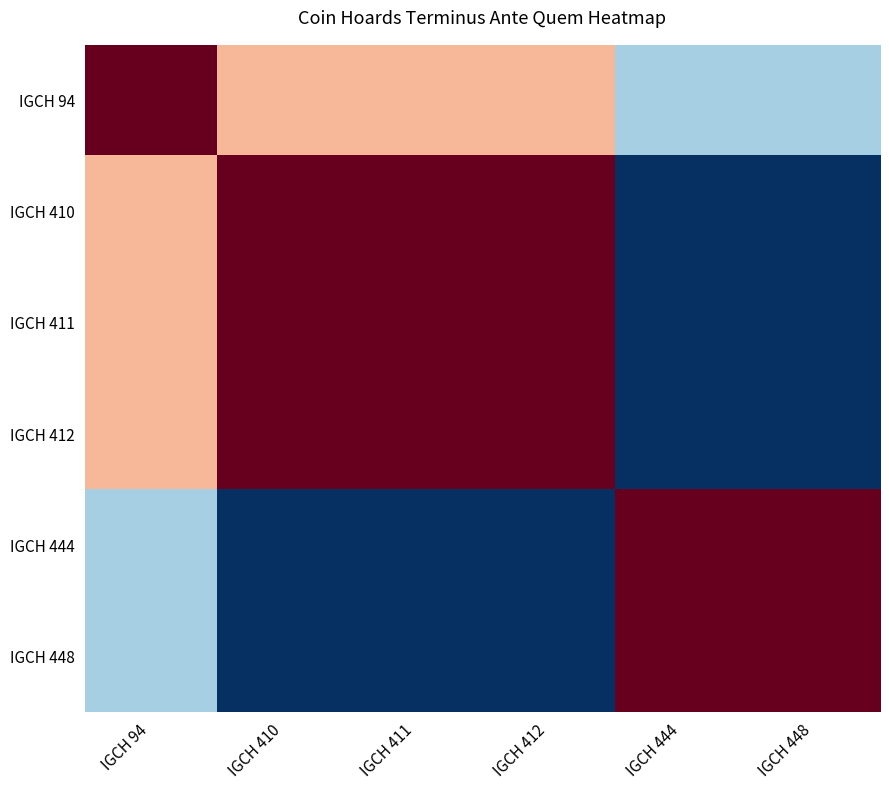

Reading right to left, extract all data points from this chart.

IGCH 94: IGCH 448=-0.3	IGCH 444=-0.3	IGCH 412=0.3	IGCH 411=0.3	IGCH 410=0.3	IGCH 94=1.0
IGCH 410: IGCH 448=-1.0	IGCH 444=-1.0	IGCH 412=1.0	IGCH 411=1.0	IGCH 410=1.0	IGCH 94=0.3
IGCH 411: IGCH 448=-1.0	IGCH 444=-1.0	IGCH 412=1.0	IGCH 411=1.0	IGCH 410=1.0	IGCH 94=0.3
IGCH 412: IGCH 448=-1.0	IGCH 444=-1.0	IGCH 412=1.0	IGCH 411=1.0	IGCH 410=1.0	IGCH 94=0.3
IGCH 444: IGCH 448=1.0	IGCH 444=1.0	IGCH 412=-1.0	IGCH 411=-1.0	IGCH 410=-1.0	IGCH 94=-0.3
IGCH 448: IGCH 448=1.0	IGCH 444=1.0	IGCH 412=-1.0	IGCH 411=-1.0	IGCH 410=-1.0	IGCH 94=-0.3